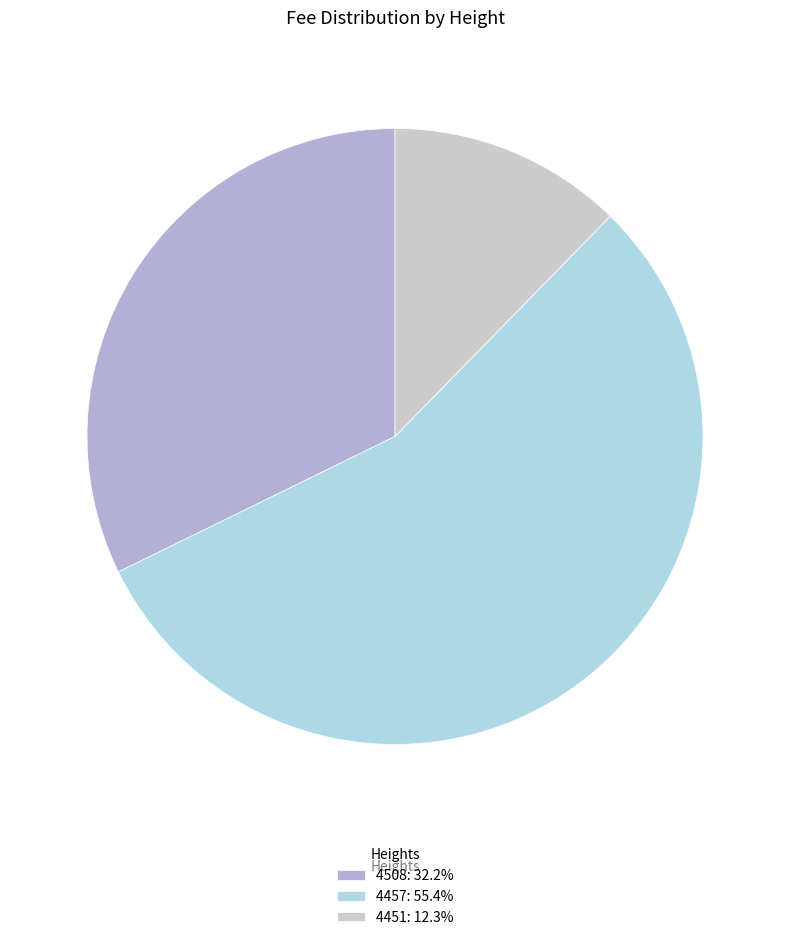

Which category has the smallest portion of the pie?

4451